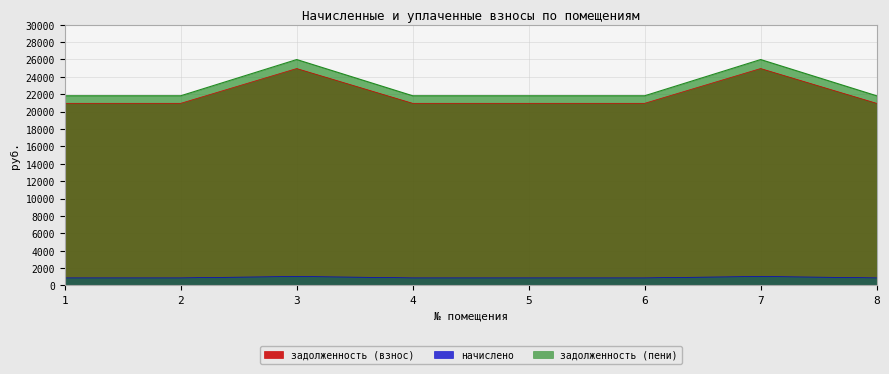

Reading right to left, transcribe all the data shown in this chart.

задолженность (взнос): 8=20954.3	7=24956.6	6=20954.3	5=20954.3	4=20954.3	3=24956.6	2=20954.3	1=20954.3
начислено: 8=867.8	7=1033.5	6=867.8	5=867.8	4=867.8	3=1033.5	2=867.8	1=867.8
задолженность (пени): 8=21822.0	7=25990.1	6=21822.0	5=21822.0	4=21822.0	3=25990.1	2=21822.0	1=21822.0